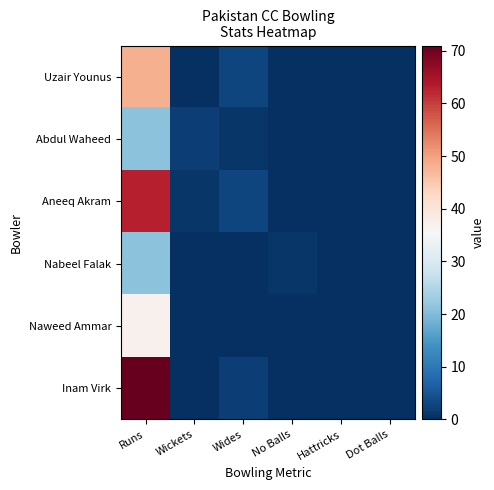

Rank the series by their maximum value, from lowest to highest.

Abdul Waheed, Nabeel Falak, Naweed Ammar, Uzair Younus, Aneeq Akram, Inam Virk